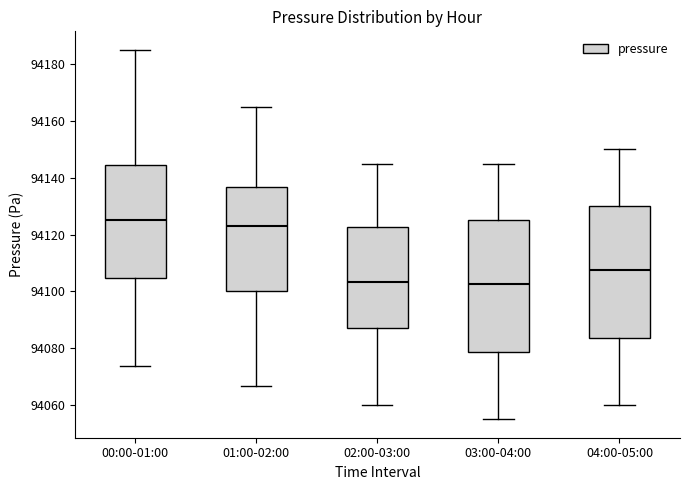

Where does the upper whisker of the box for 00:00-01:00 end on the y-axis? The values are not printed on the chart, so give them approximately, as read against the axis.

94186